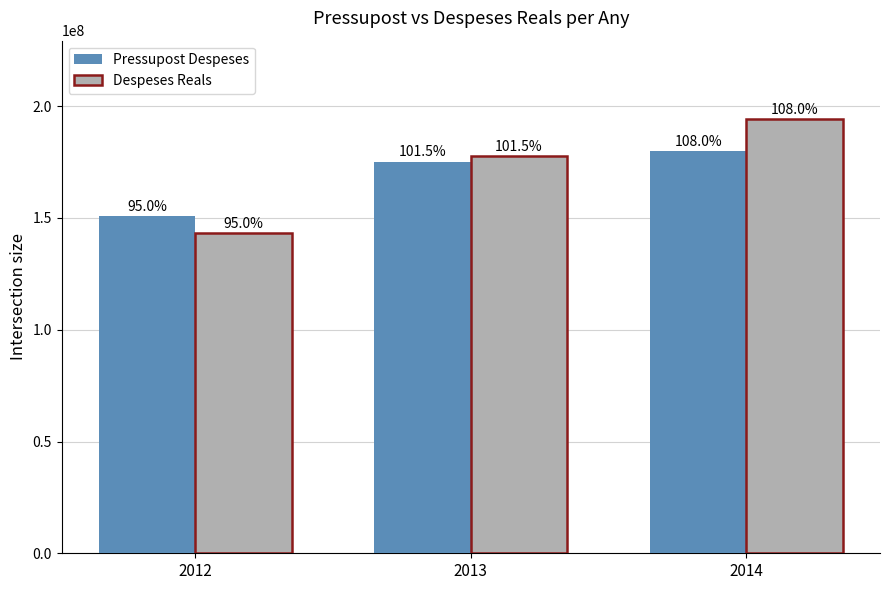

Does the chart contain stacked bars?

No